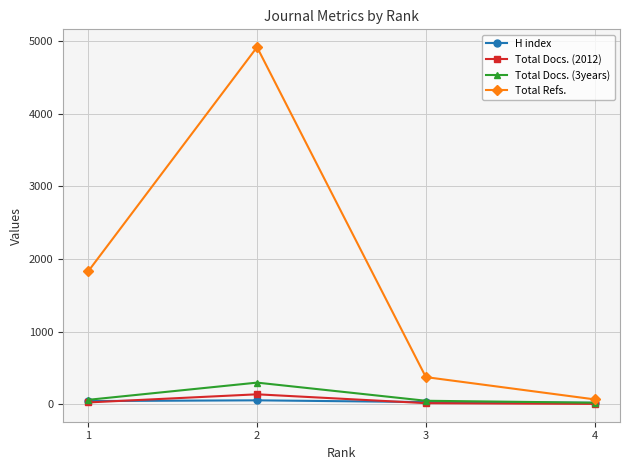

Which category has the highest value across all series?

2